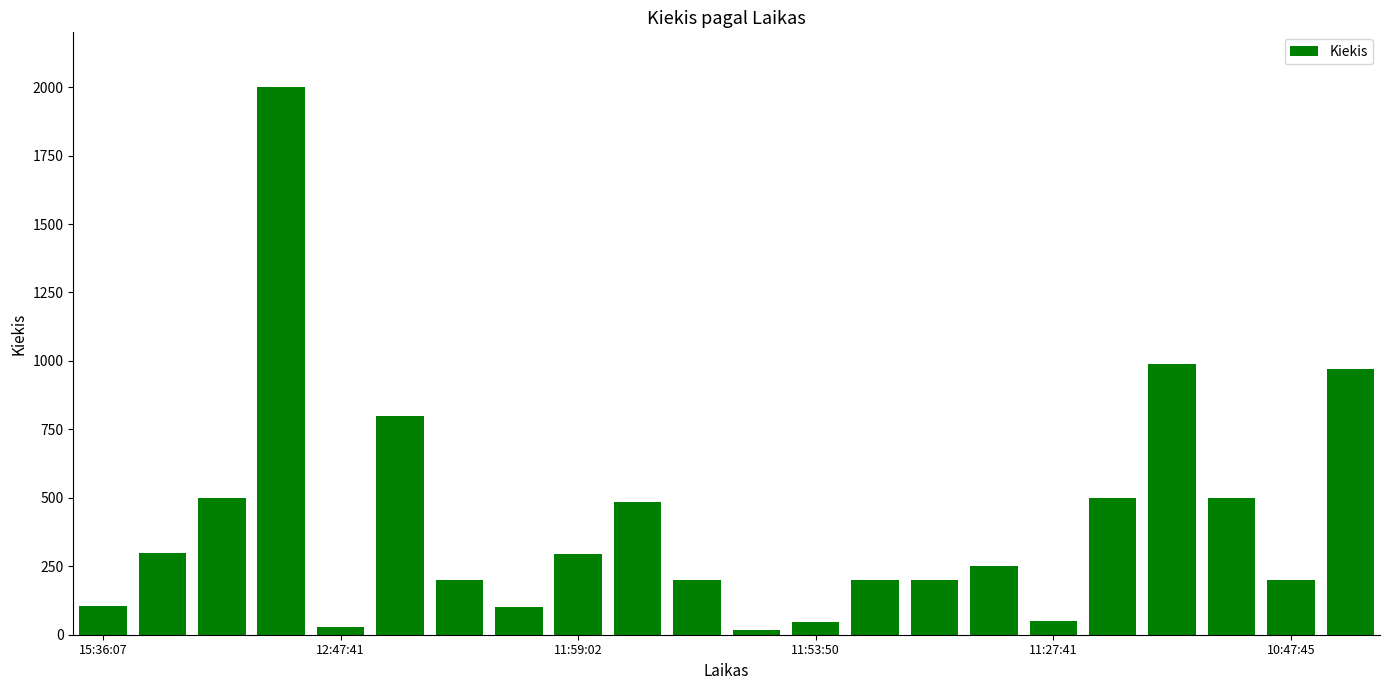

What is the maximum value shown in the chart?

2000